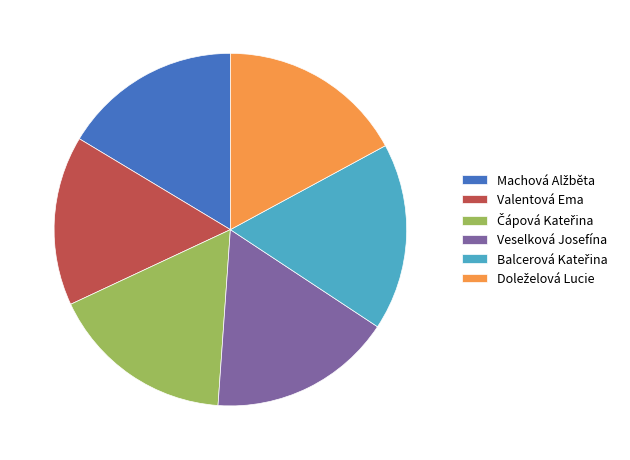

Does Veselková Josefína account for over 50% of the chart?

No